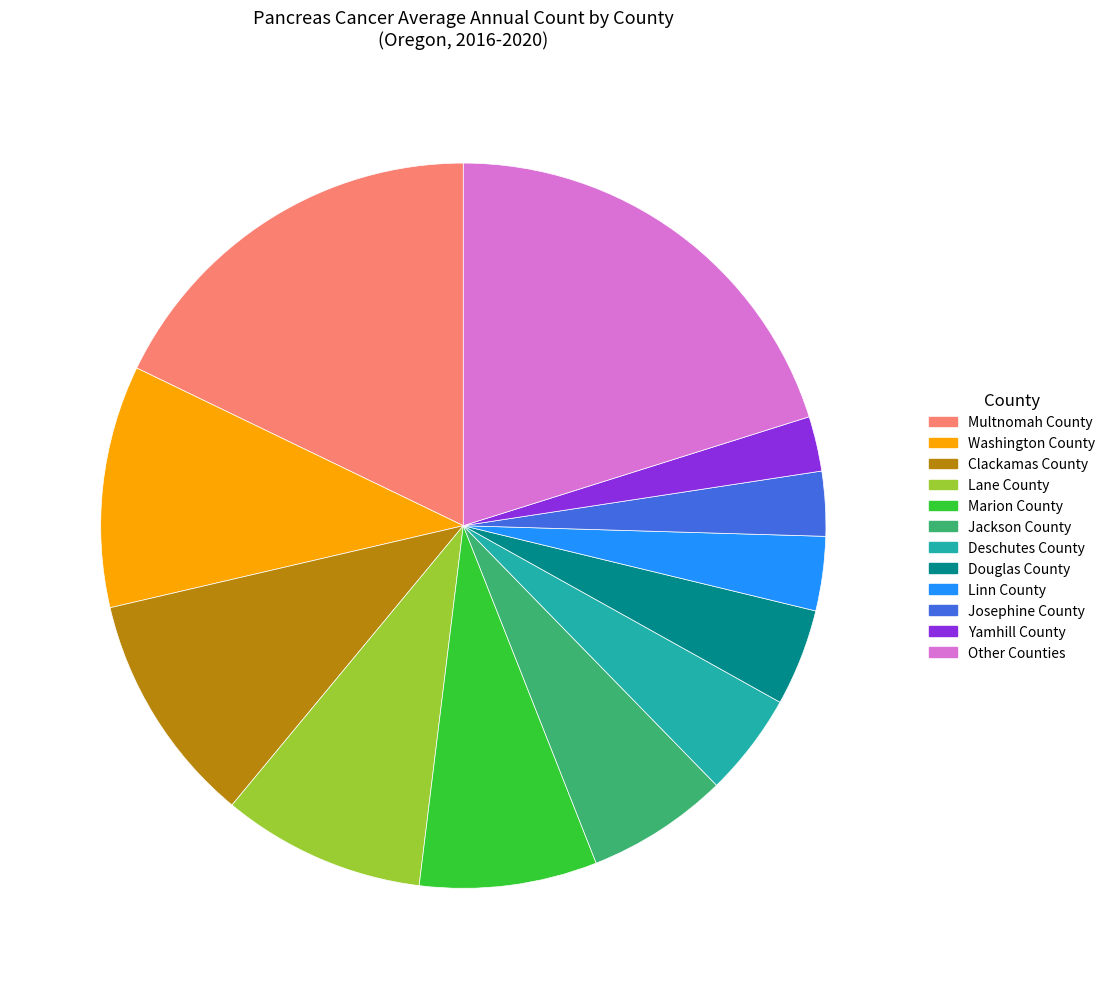

What is the largest slice in the pie chart?

Other Counties